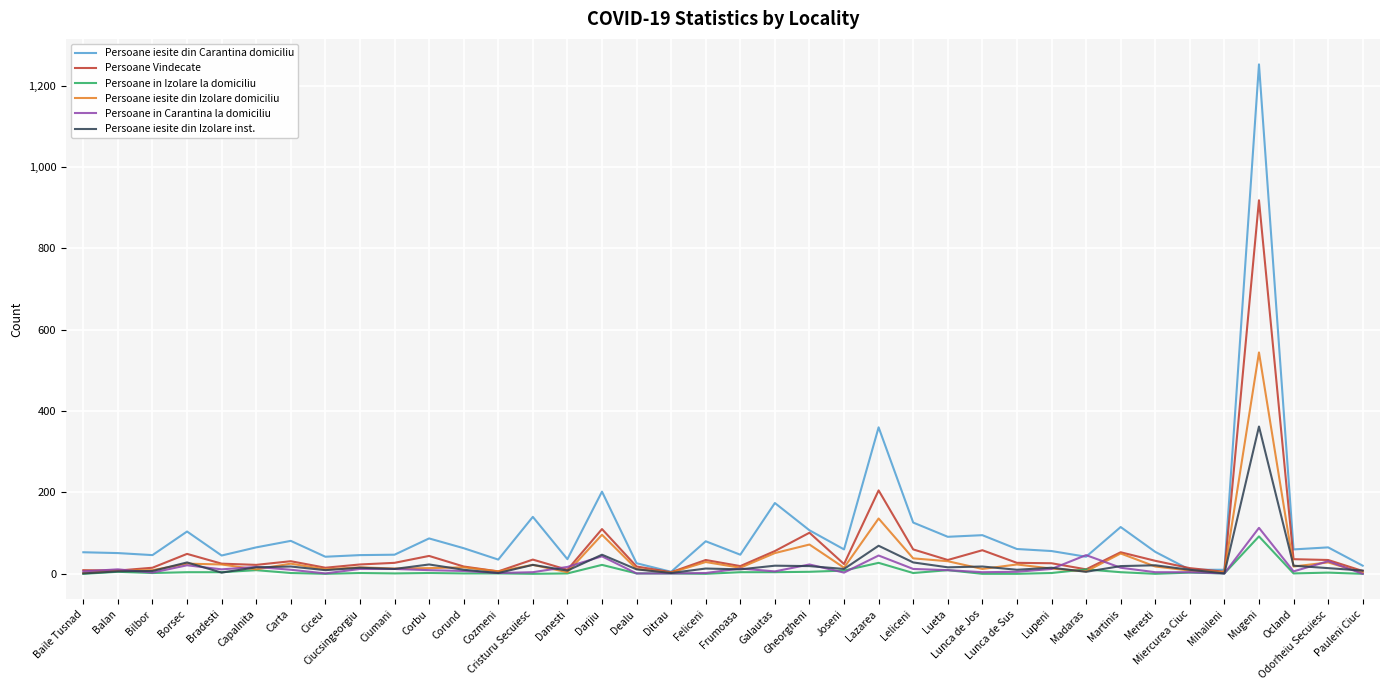

Which series has the largest range (max minus min)?

Persoane iesite din Carantina domiciliu